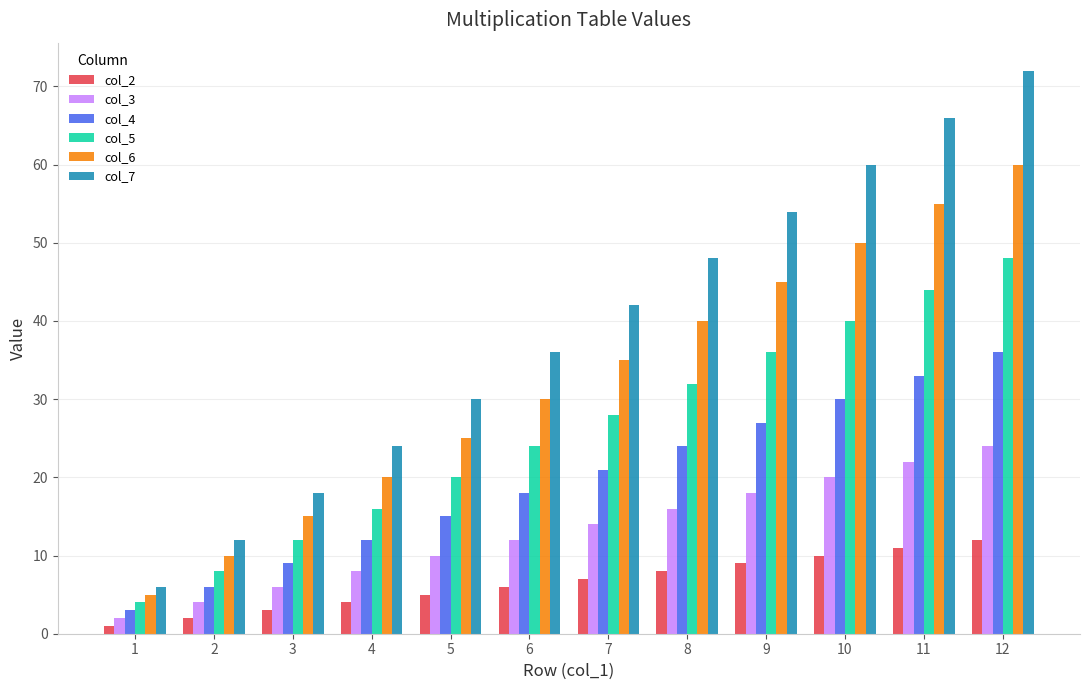

Rank the series by their average value, from highest to lowest.

col_7, col_6, col_5, col_4, col_3, col_2